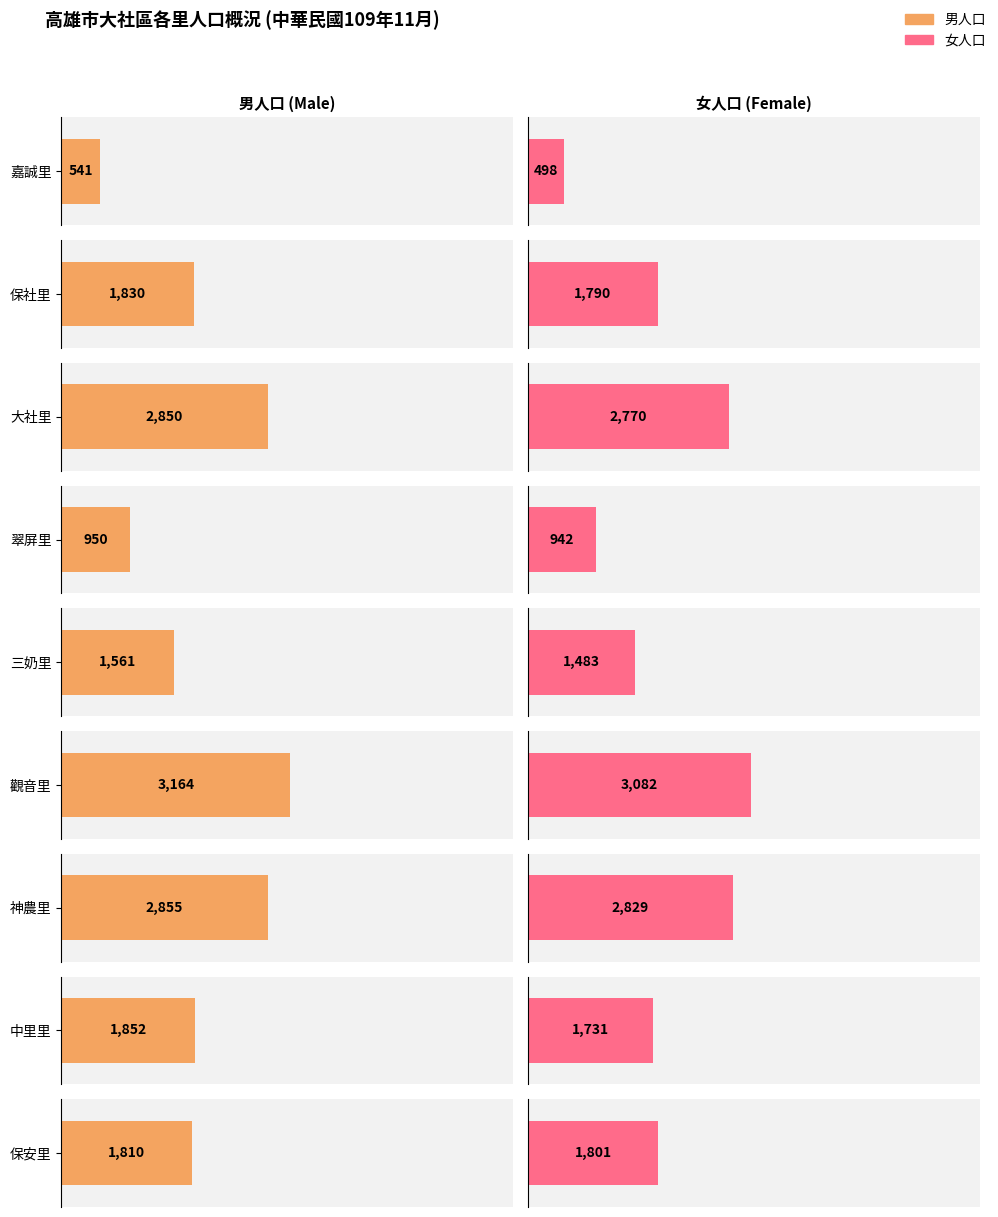

At how many categories does at least one series exceed 926?

8